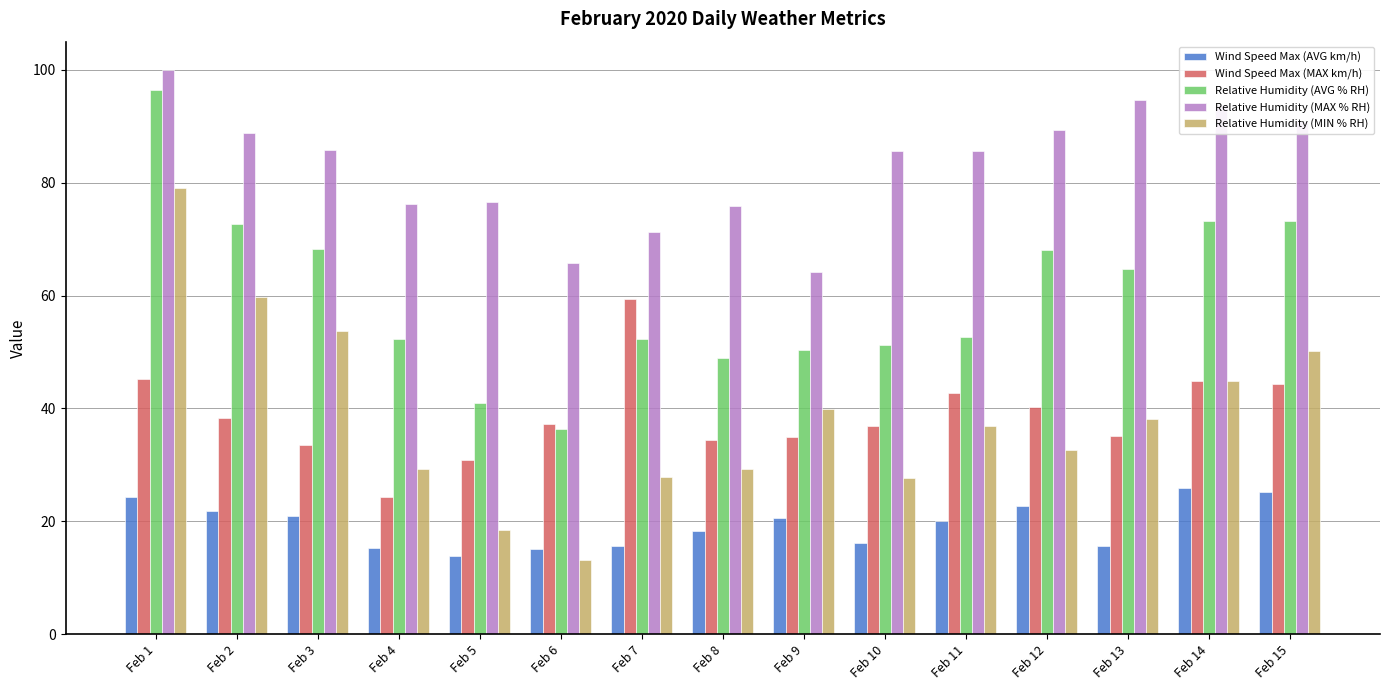

Between Feb 12 and Feb 15, which series saw the biggest shift?

Relative Humidity (MIN % RH)